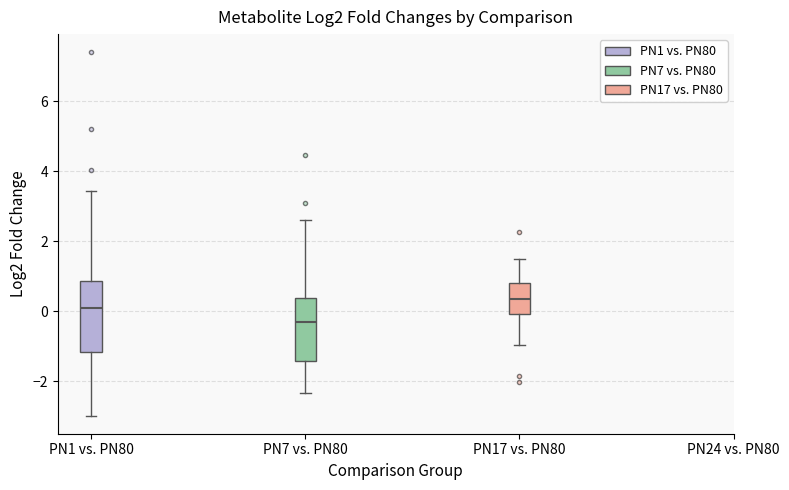

Where is the upper edge of the box for PN7 vs. PN80 on the y-axis? The values are not printed on the chart, so give them approximately, as read against the axis.

0.4